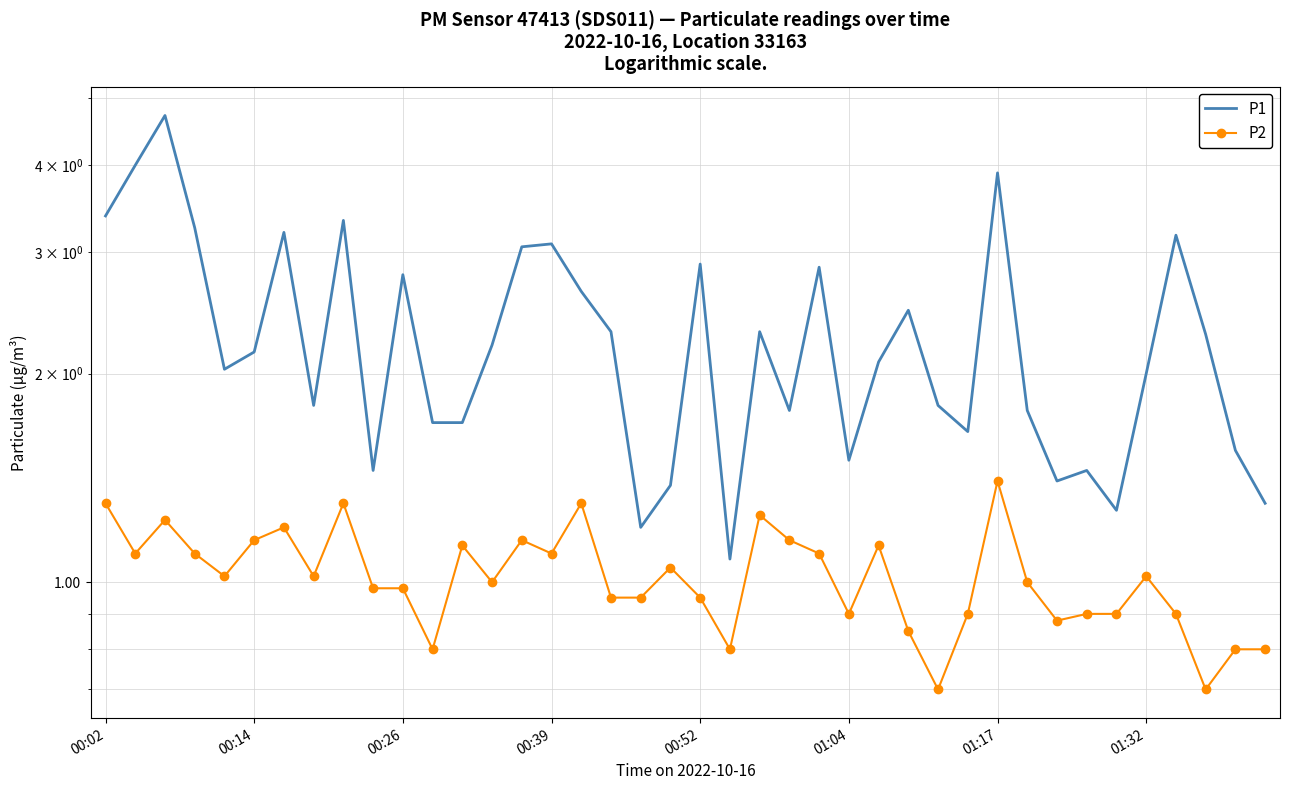

True or false: P1 has a value of 2.4 at 01:04.

False